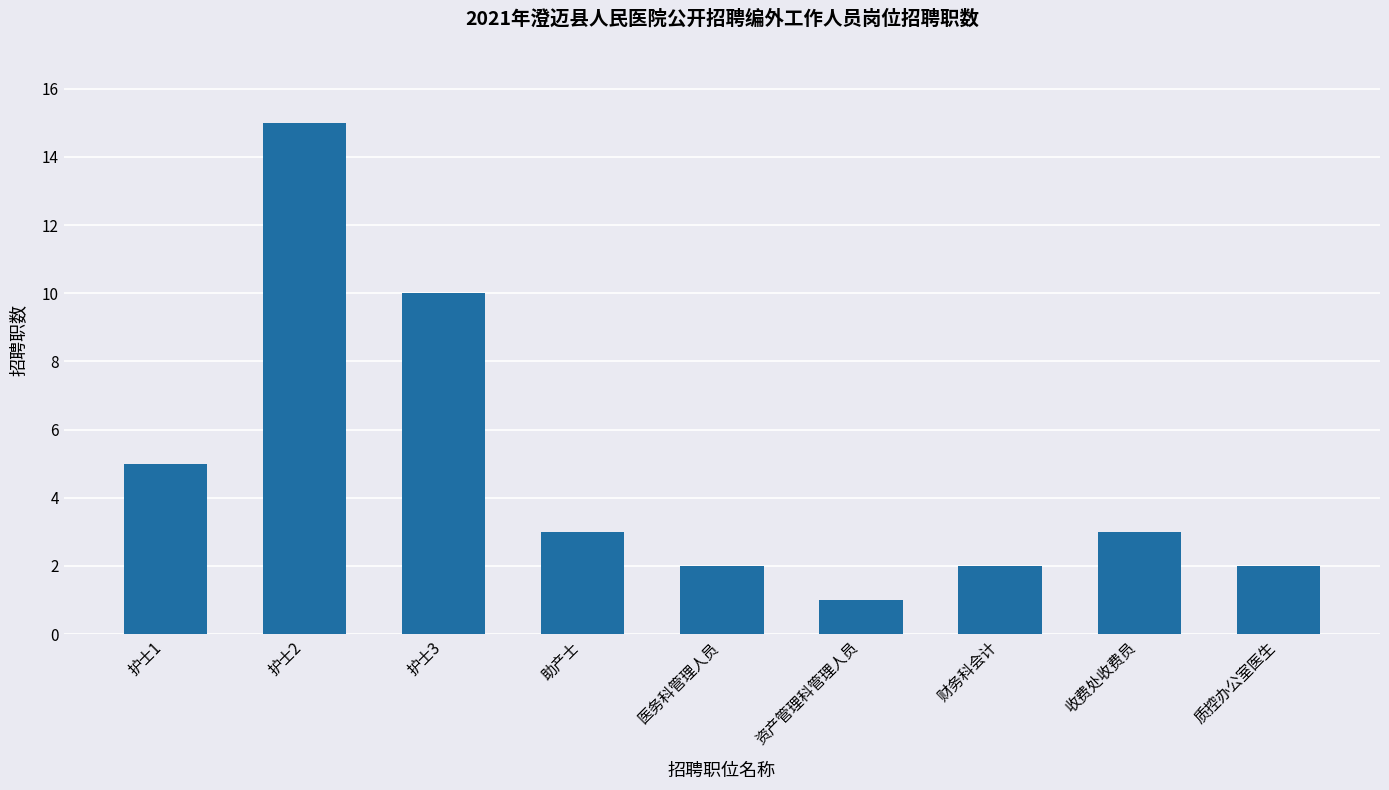

Is it true that the value at 收费处收费员 is 3?

True